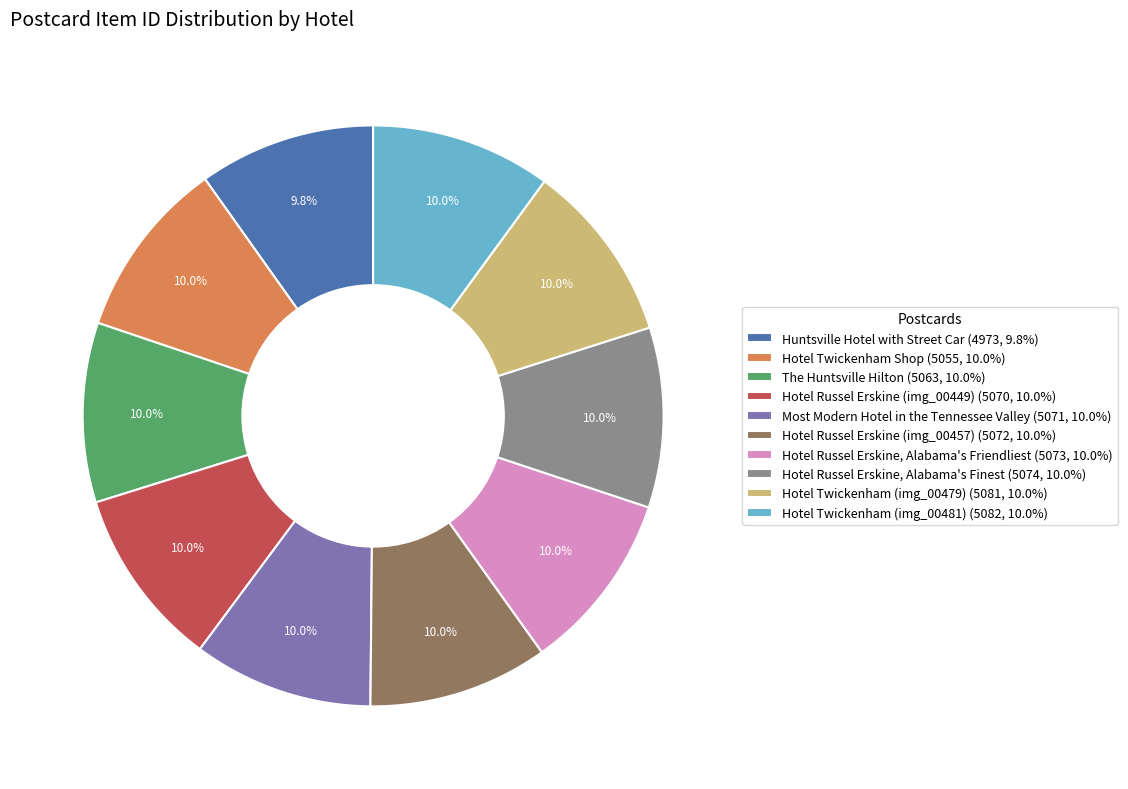

Does any single category account for the majority?

No